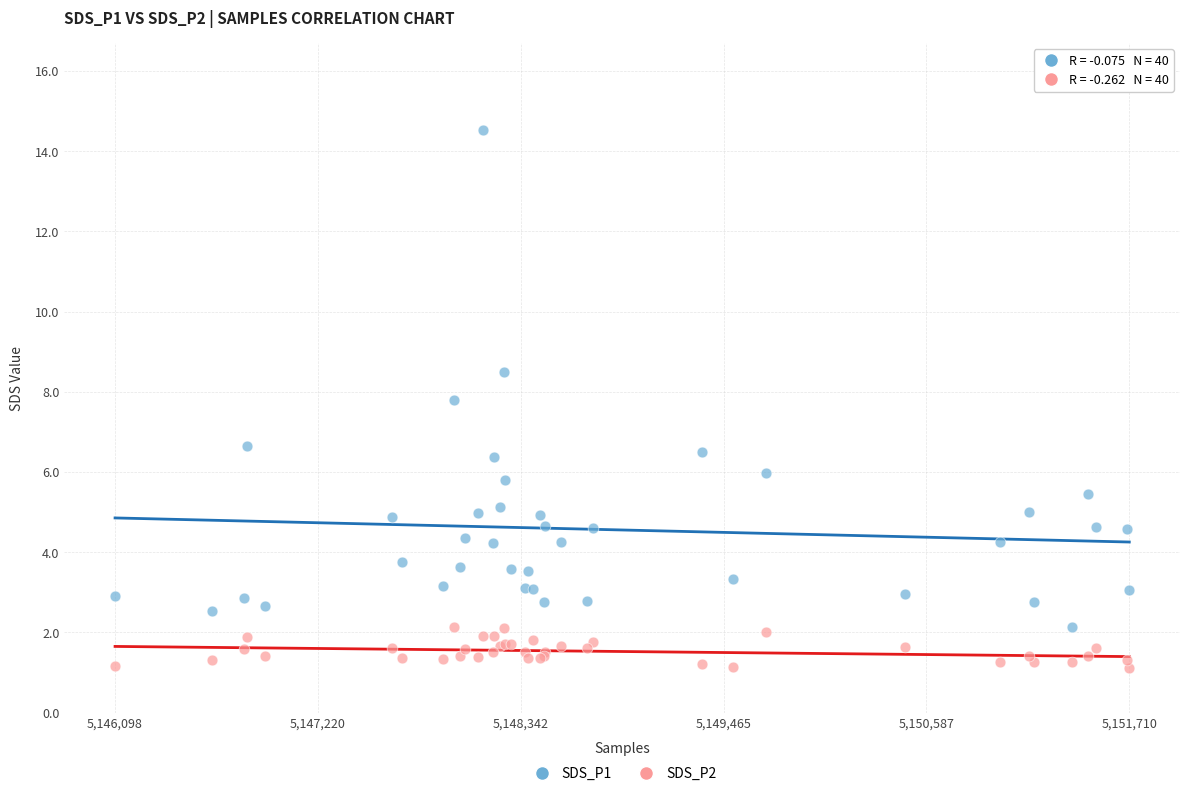

Which series reaches the minimum Y coordinate?

SDS_P2